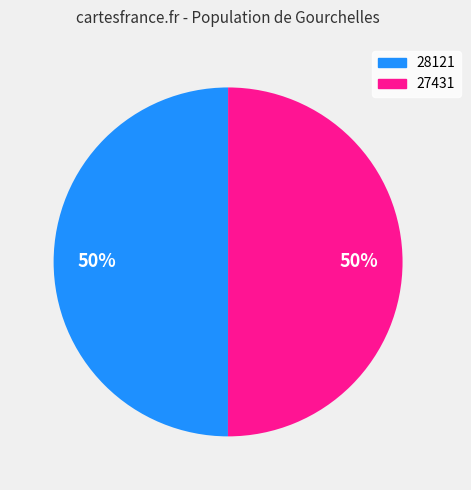

To the nearest percent, what is the combined percentage of 27431 and 28121?

100%